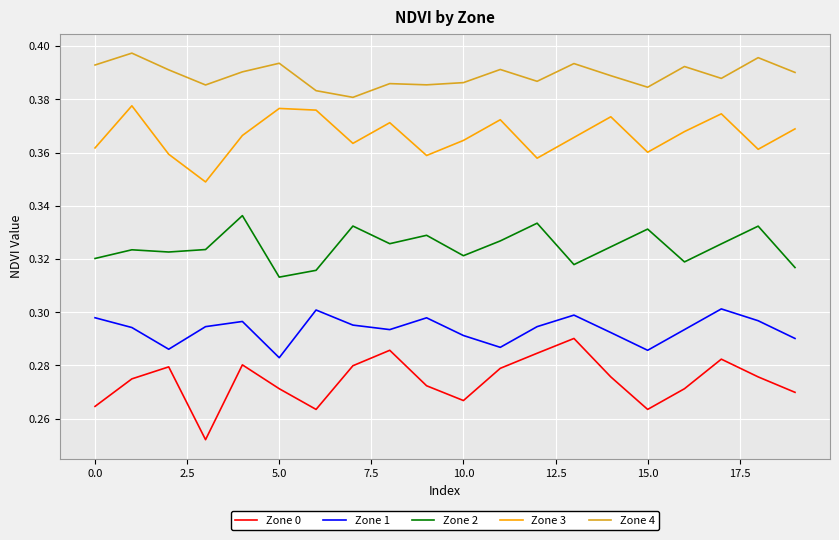

Rank the series by their maximum value, from highest to lowest.

Zone 4, Zone 3, Zone 2, Zone 1, Zone 0